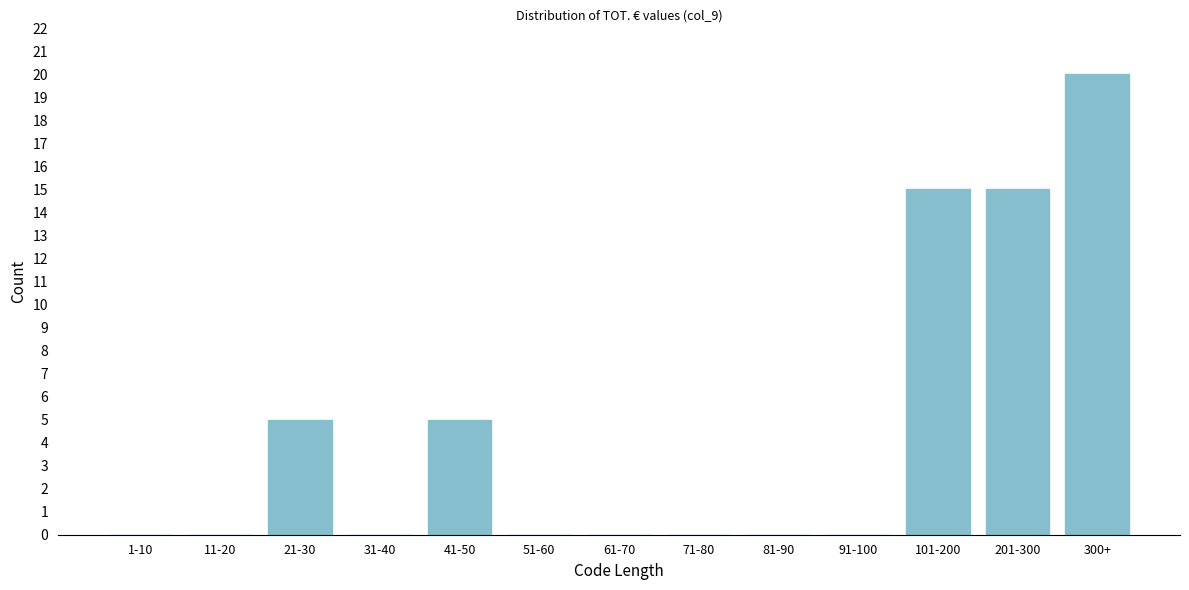

Reading left to right, what are all the values shown in this chart?

1-10=0	11-20=0	21-30=5	31-40=0	41-50=5	51-60=0	61-70=0	71-80=0	81-90=0	91-100=0	101-200=15	201-300=15	300+=20